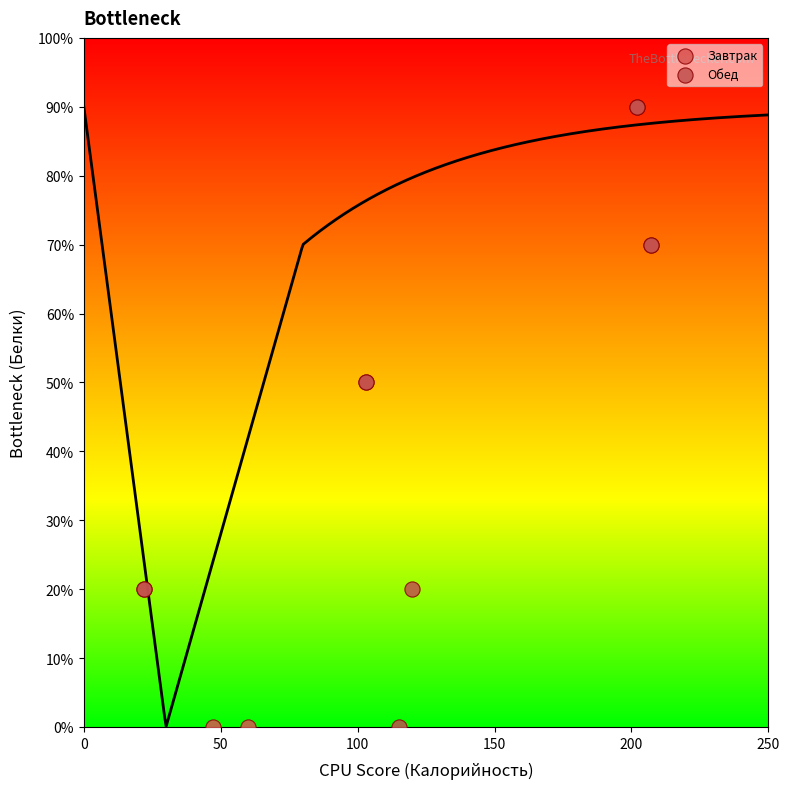

What are all the series names shown in the legend?

Завтрак, Обед